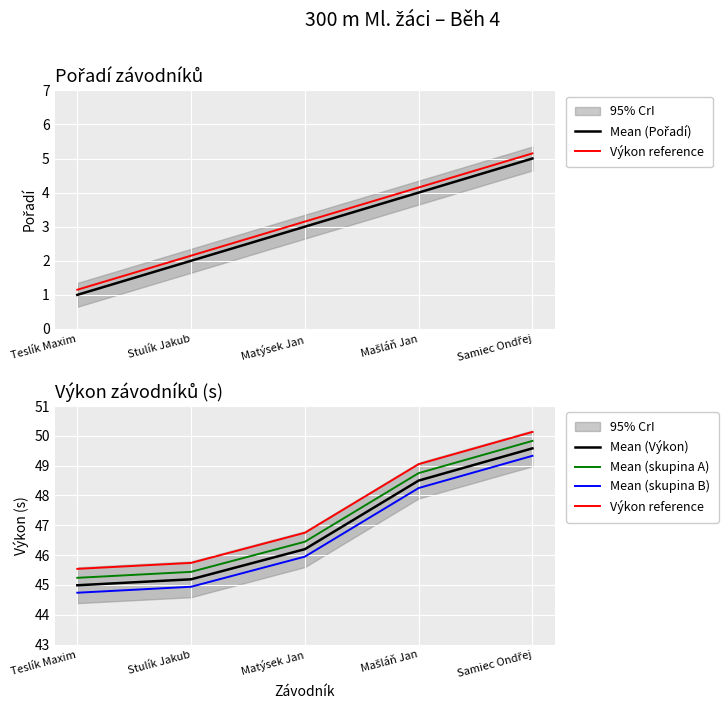

Where does the Mean (skupina B) series first go above 45?

Matýsek Jan